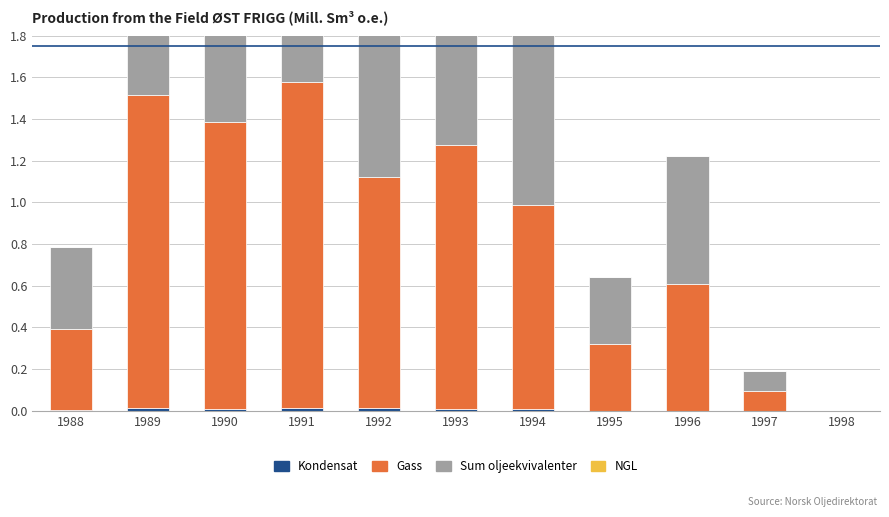

Which series has the largest total across all categories?

Sum oljeekvivalenter